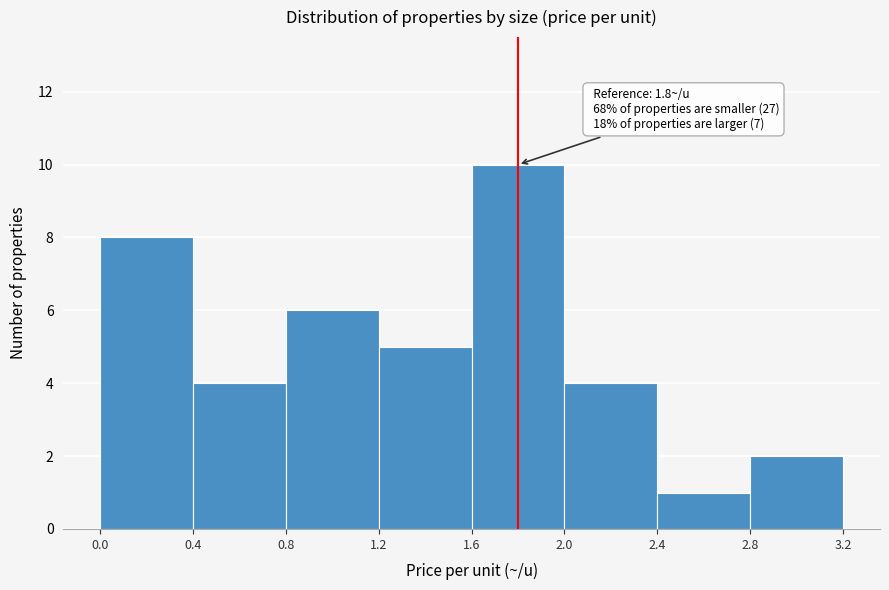

Which range on the x-axis has the tallest bar?

1.6 to 2.0